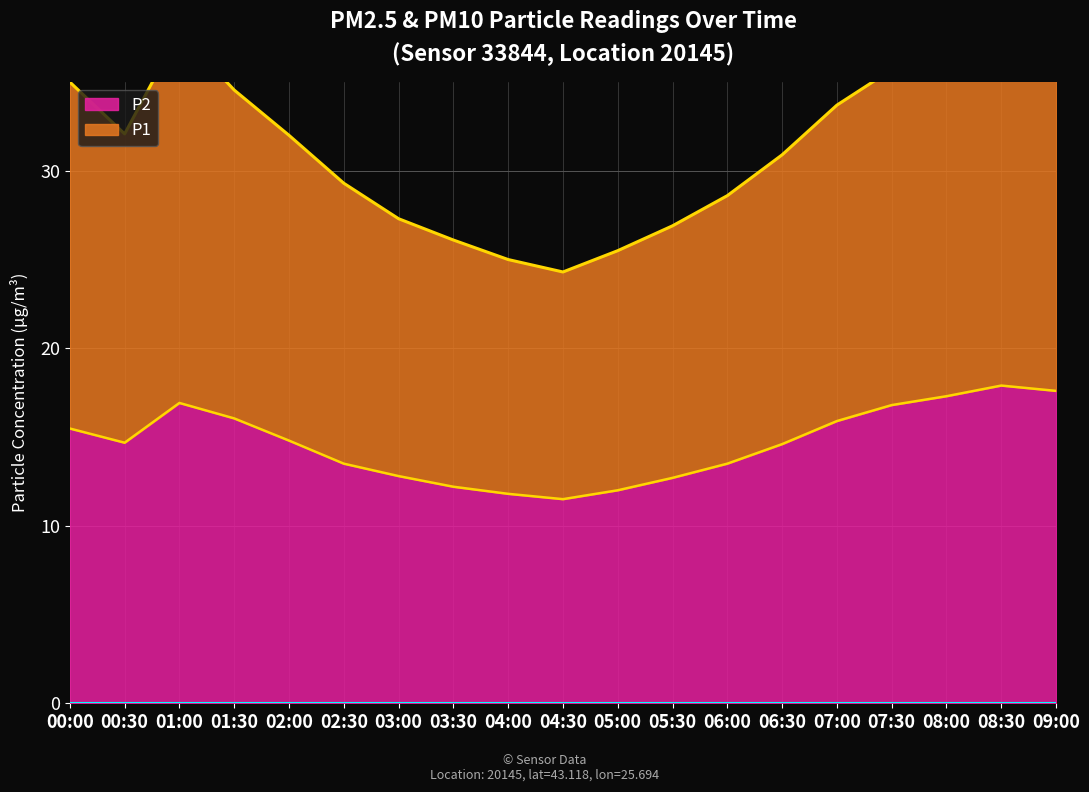

What is the sum of all P2 values?

278.0